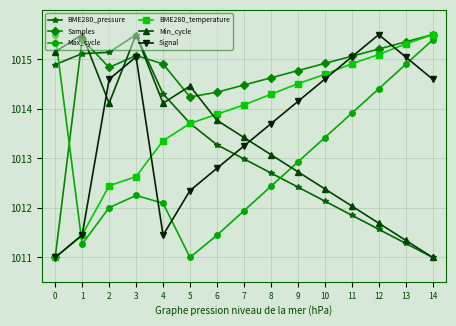

At which category is the sum across all series the highest?

3